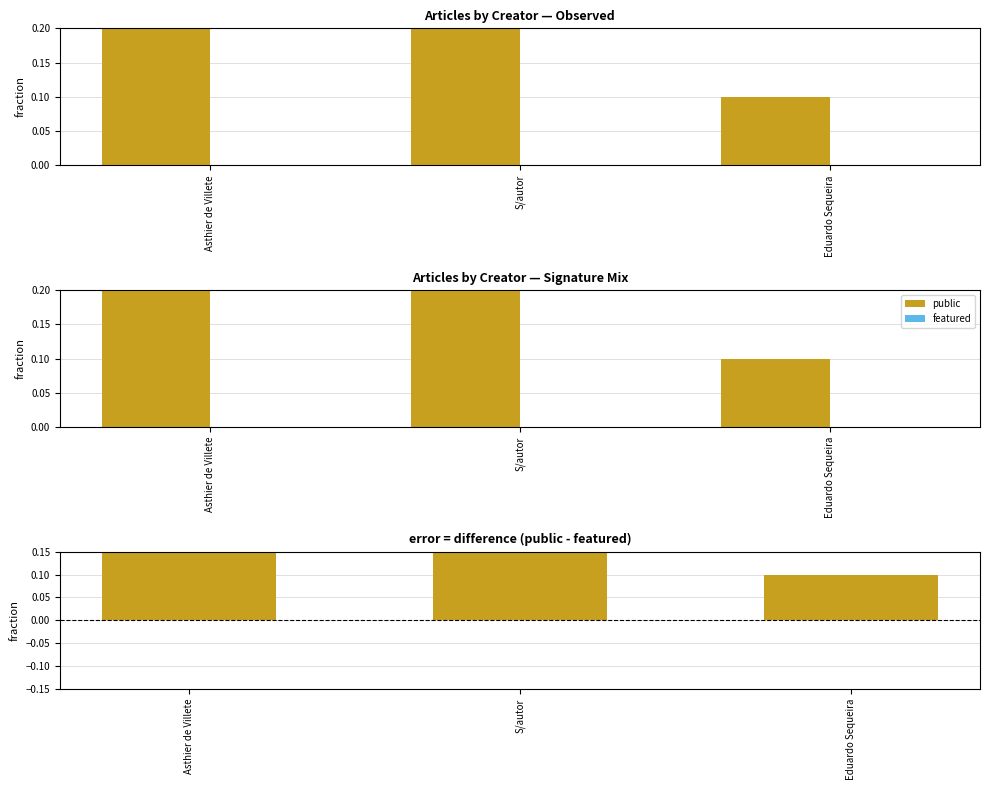

Which has a higher value, Asthier de Villete or Eduardo Sequeira?

Asthier de Villete